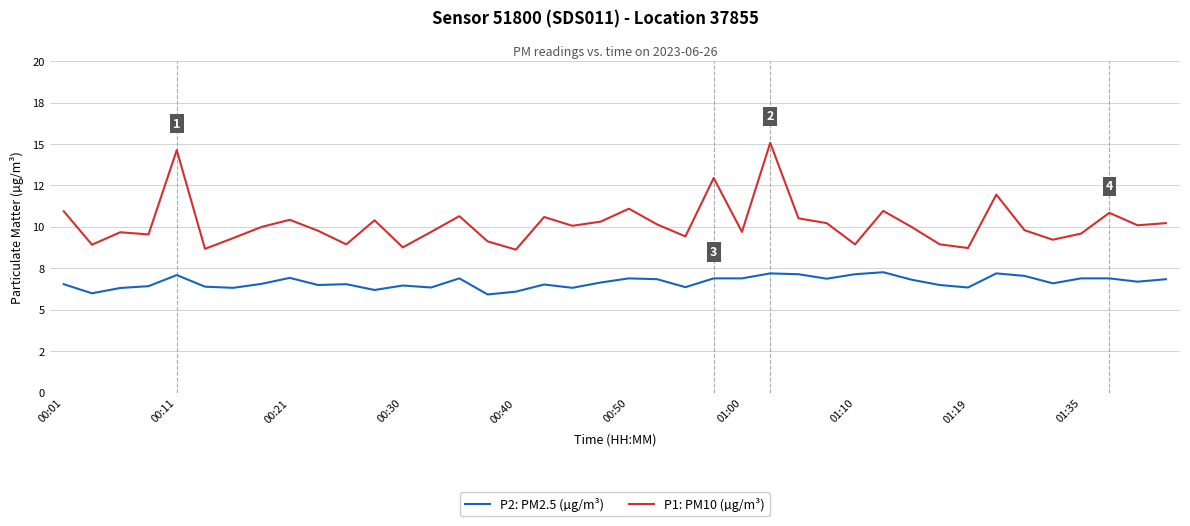

What are all the series names shown in the legend?

P2: PM2.5 (µg/m³), P1: PM10 (µg/m³)